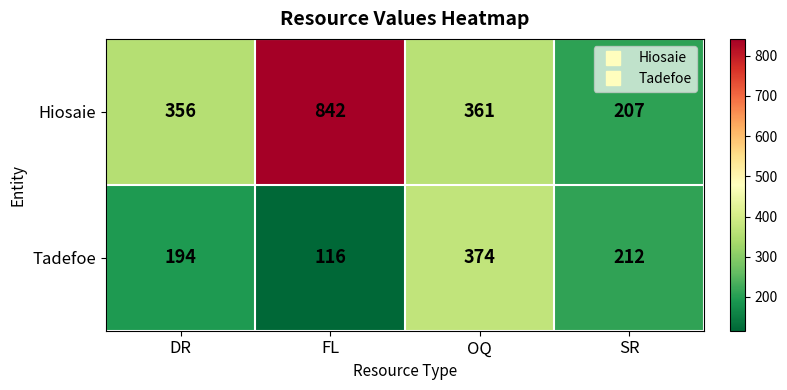

At how many categories does at least one series exceed 136?

4